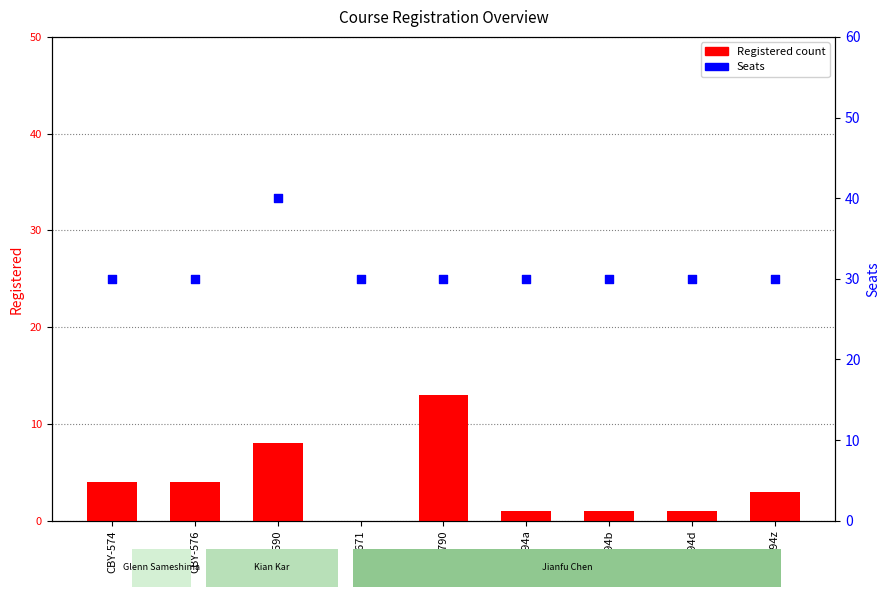

What is the total value across all series at CBY-590?

48